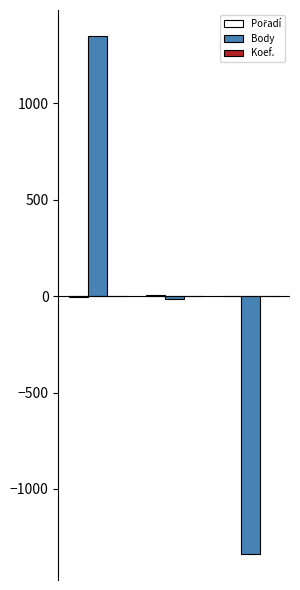

How many data points does each series have?

3